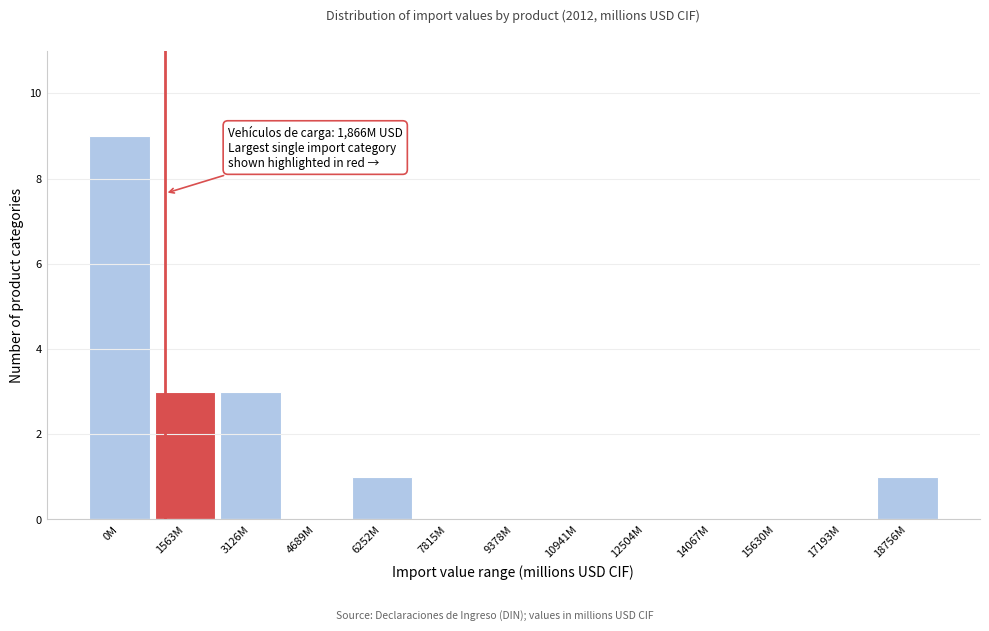

Reading left to right, extract all data points from this chart.

0M=9	1563M=3	3126M=3	4689M=0	6252M=1	7815M=0	9378M=0	10941M=0	12504M=0	14067M=0	15630M=0	17193M=0	18756M=1